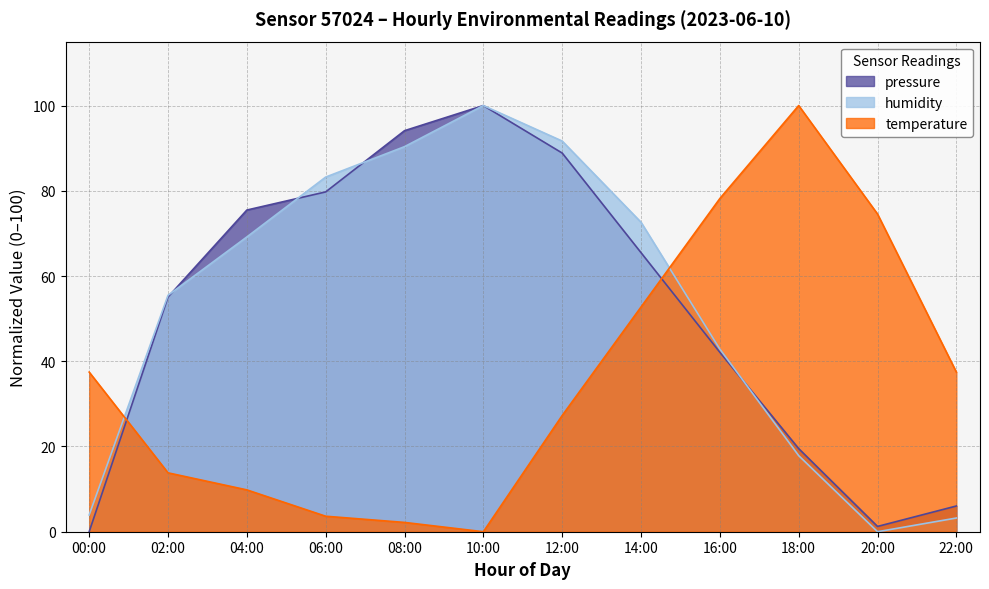

List the labels in order of temperature value, smallest first.

10:00, 08:00, 06:00, 04:00, 02:00, 12:00, 00:00, 22:00, 14:00, 20:00, 16:00, 18:00